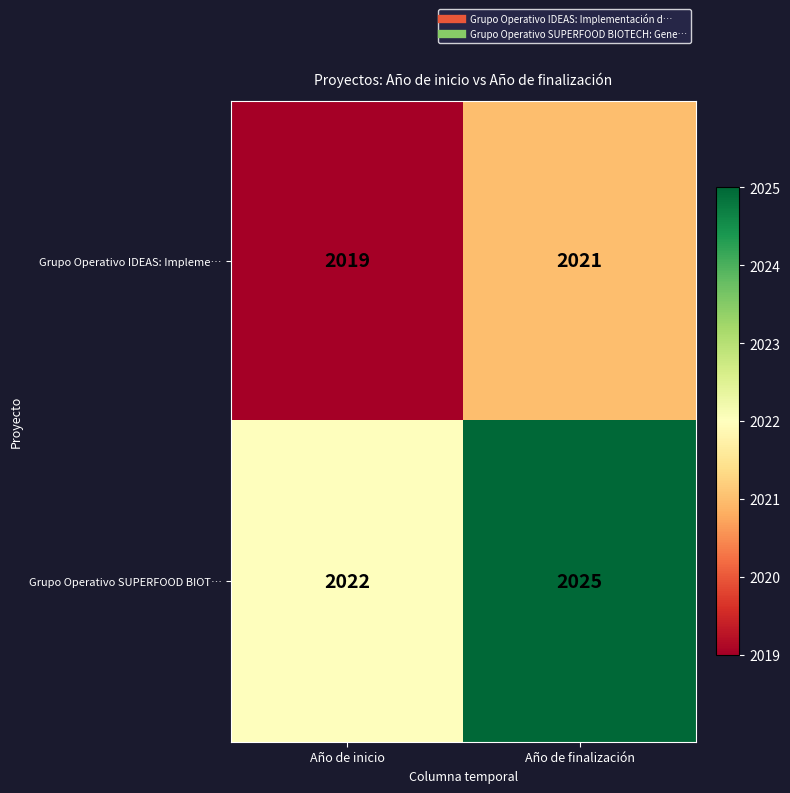

What is the difference between the highest and lowest values at Año de finalización?

4